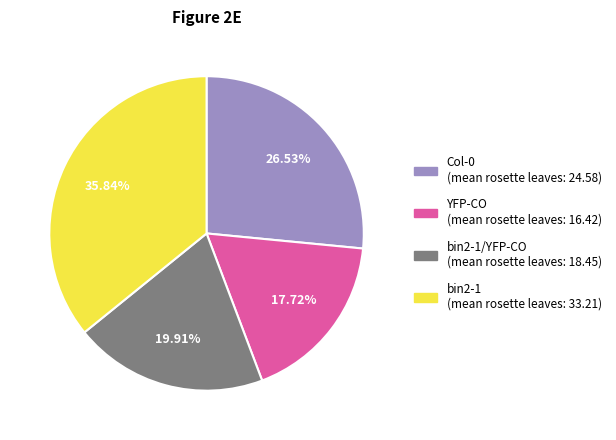

Does any single category account for the majority?

No